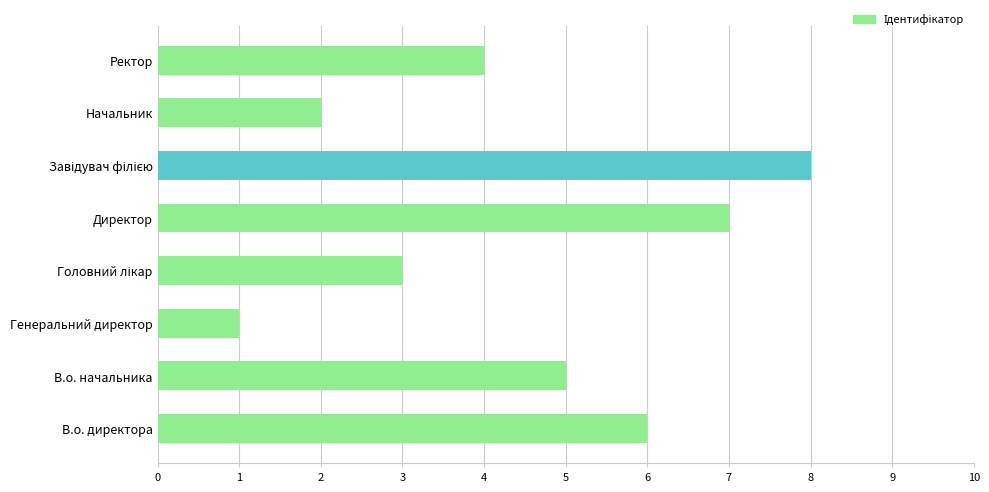

True or false: the data shows 7 at Ректор.

False